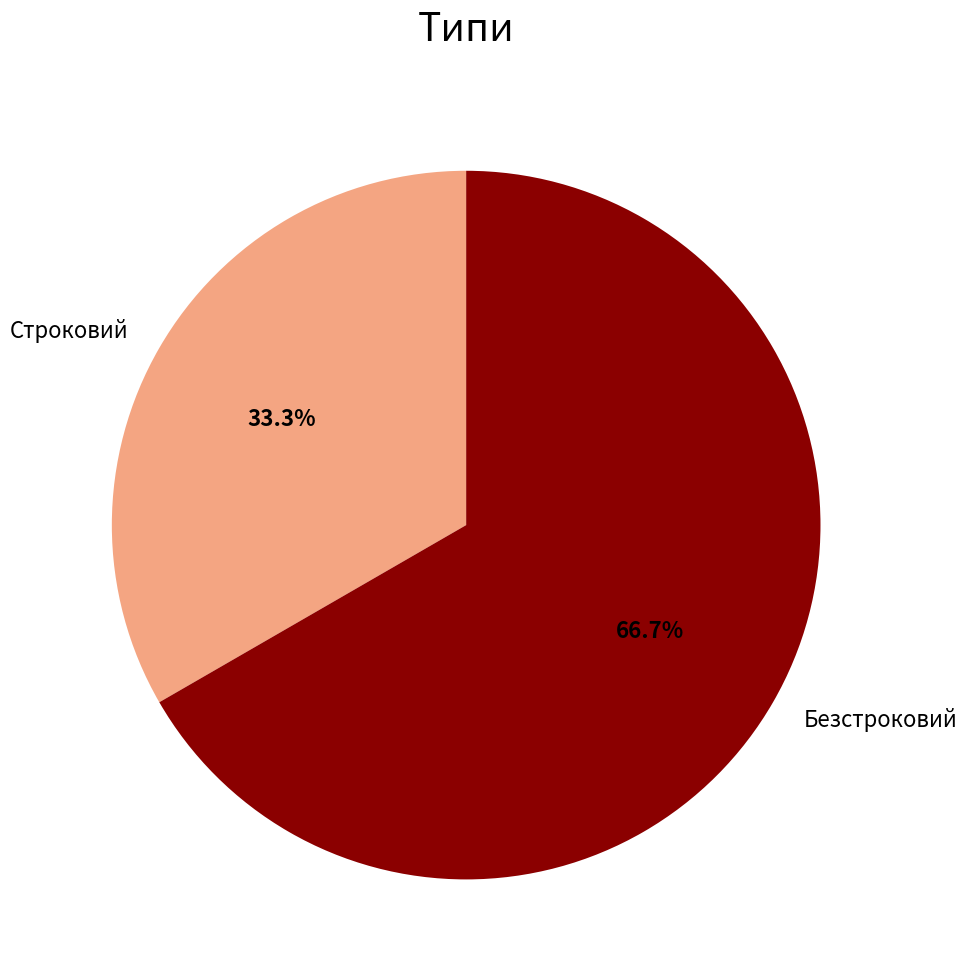

Which category accounts for the majority?

Безстроковий